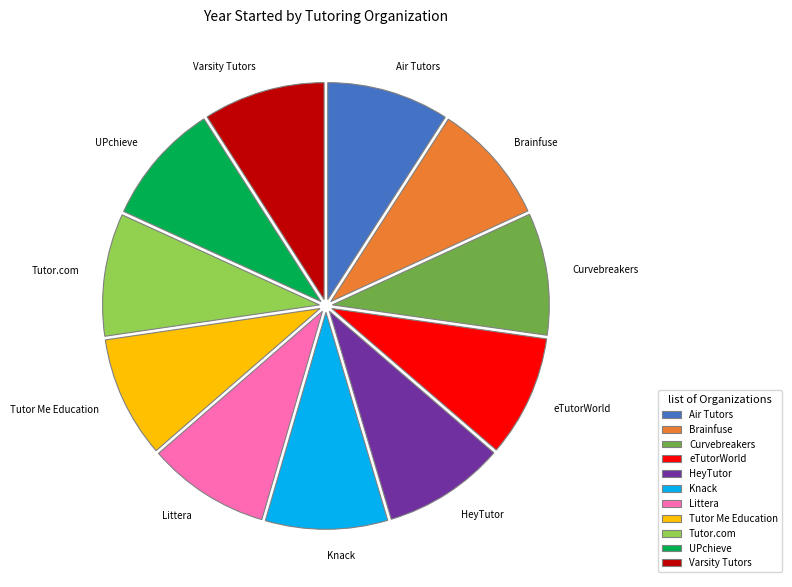

What is the ratio of the value at Curvebreakers to the value at HeyTutor?

1.0